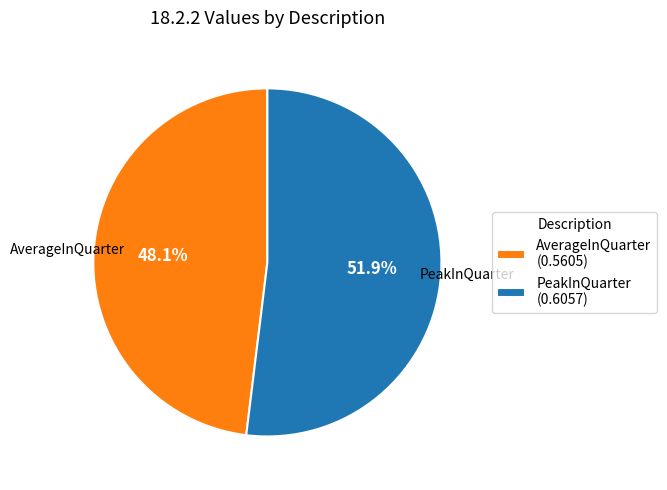

Which has a higher value, AverageInQuarter or PeakInQuarter?

PeakInQuarter